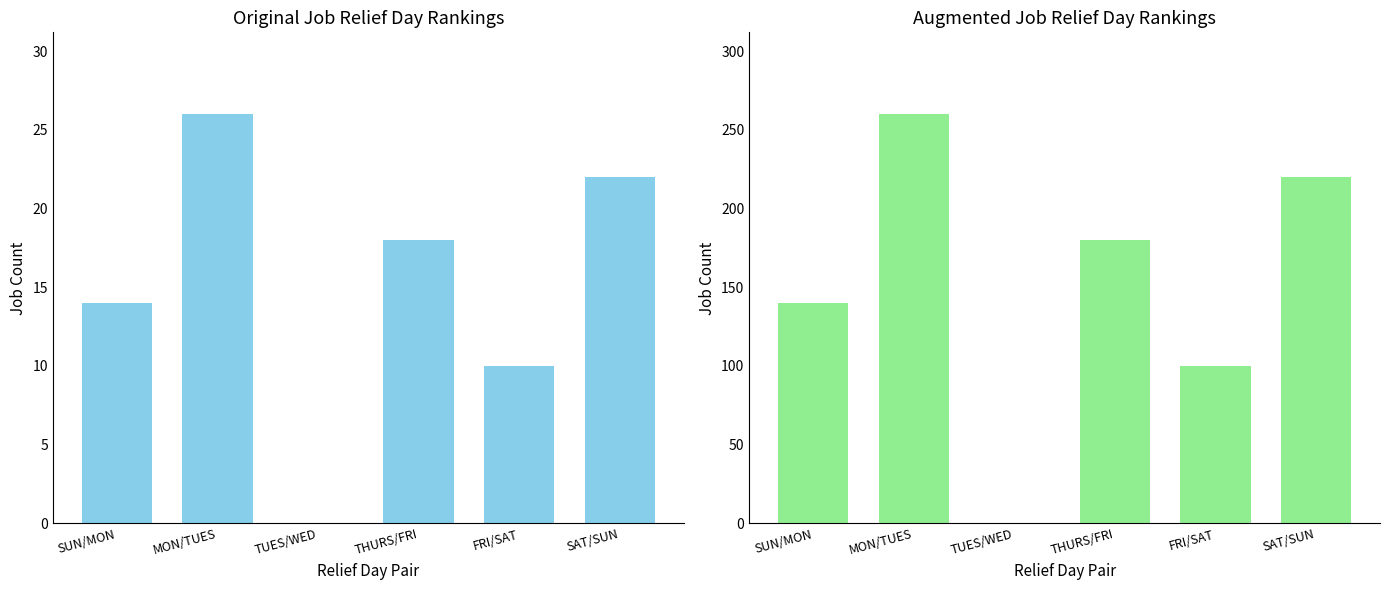

What is the sum of all Original Relief Day Counts values?

90